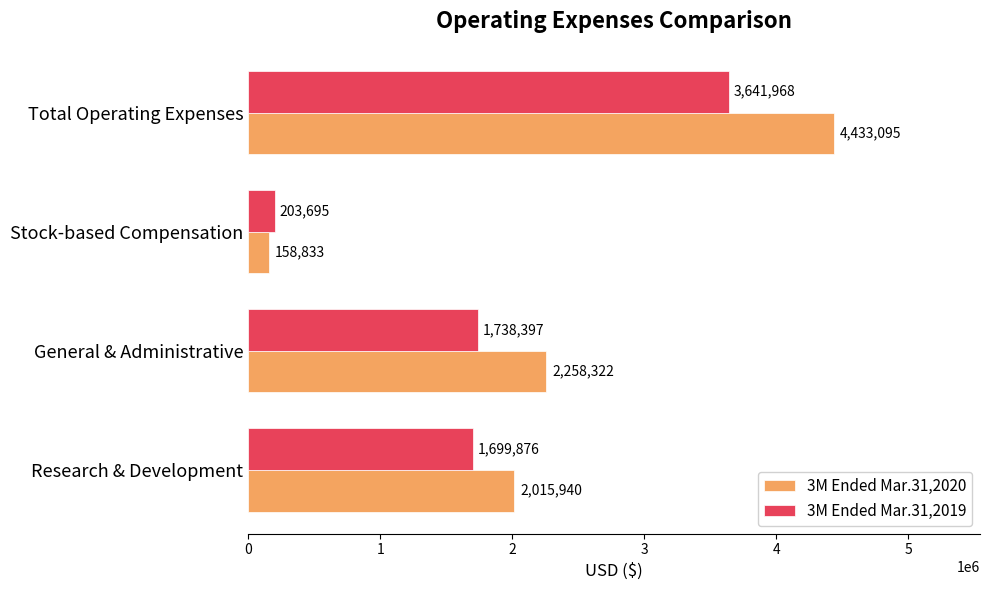

What is the minimum value for 3M Ended Mar.31,2019?

203695